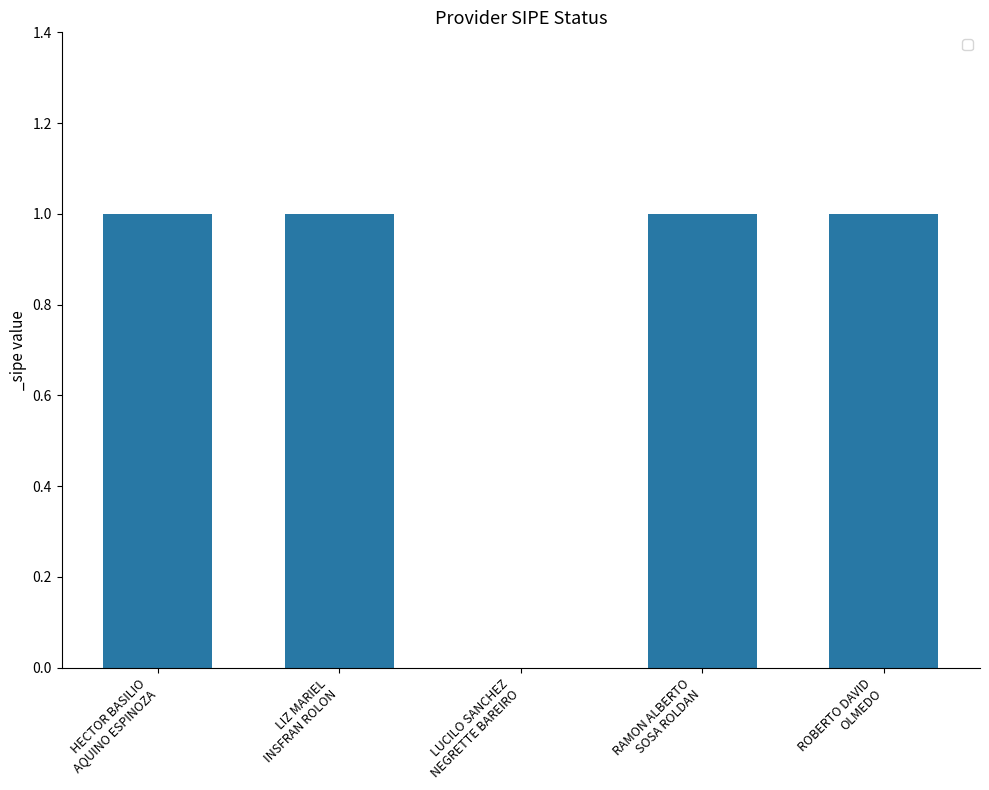

What is the sum of all values?

4